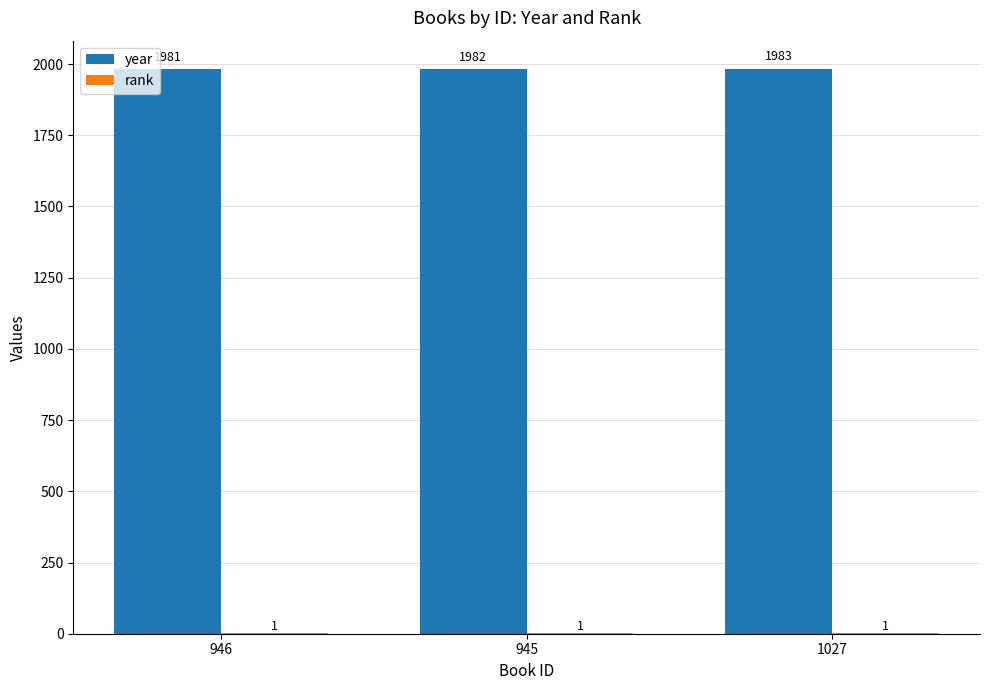

Which series changed the most between 945 and 1027?

year